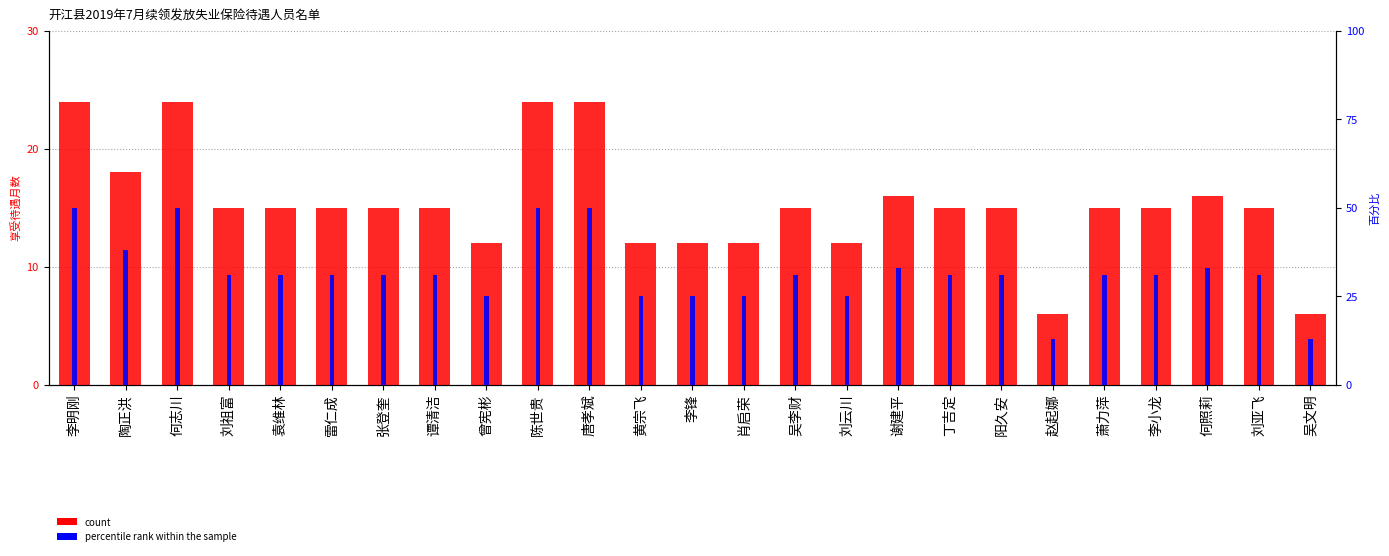

Reading left to right, what are all the values shown in this chart?

count: 李明刚=24	陶正洪=18	何志川=24	刘祖富=15	袁维林=15	雷仁成=15	张登奎=15	谭清洁=15	曾宪彬=12	陈世贵=24	唐孝斌=24	黄宗飞=12	李锋=12	肖启荣=12	吴李财=15	刘云川=12	谢建平=16	丁吉定=15	阳久安=15	赵起娜=6	萧力萍=15	李小龙=15	何照莉=16	刘亚飞=15	吴文明=6
percentile rank within the sample: 李明刚=50	陶正洪=38	何志川=50	刘祖富=31	袁维林=31	雷仁成=31	张登奎=31	谭清洁=31	曾宪彬=25	陈世贵=50	唐孝斌=50	黄宗飞=25	李锋=25	肖启荣=25	吴李财=31	刘云川=25	谢建平=33	丁吉定=31	阳久安=31	赵起娜=13	萧力萍=31	李小龙=31	何照莉=33	刘亚飞=31	吴文明=13